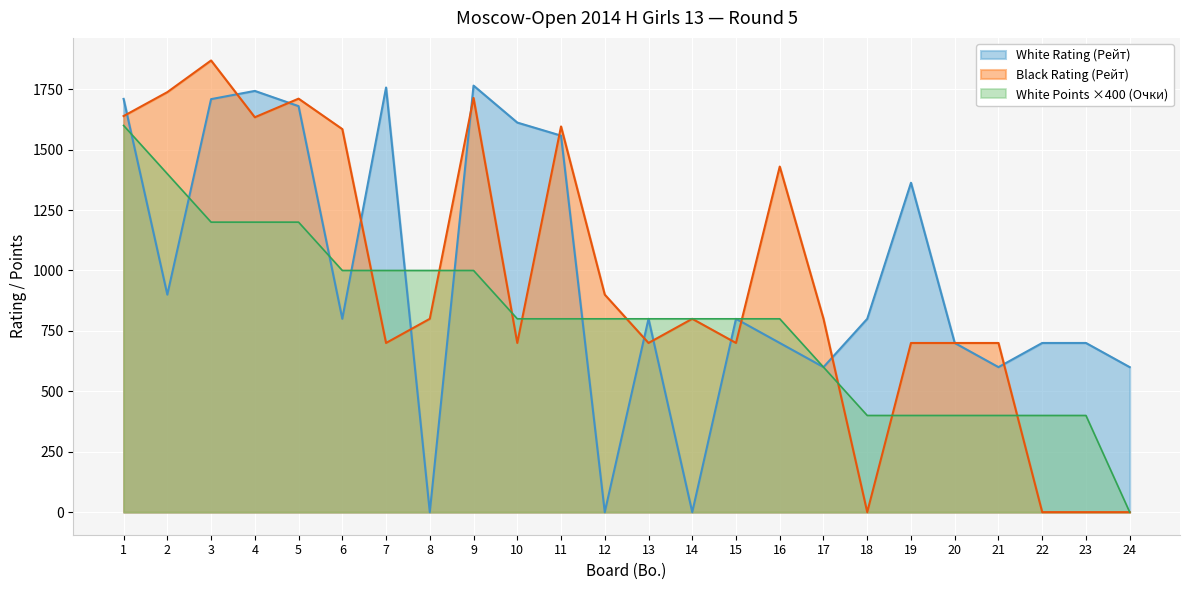

Where is the first local maximum for White Rating (Рейт)?

4